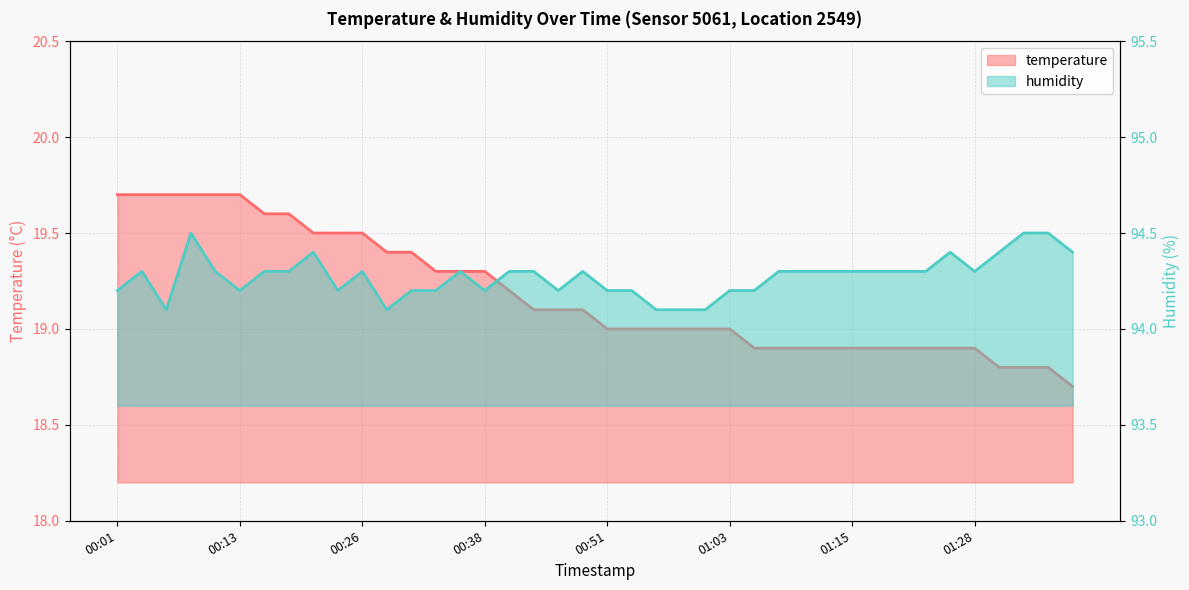

Reading right to left, what are all the values shown in this chart?

temperature: 18.7	18.8	18.8	18.8	18.9	18.9	18.9	18.9	18.9	18.9	18.9	18.9	18.9	18.9	19.0	19.0	19.0	19.0	19.0	19.0	19.1	19.1	19.1	19.2	19.3	19.3	19.3	19.4	19.4	19.5	19.5	19.5	19.6	19.6	19.7	19.7	19.7	19.7	19.7	19.7
humidity: 94.4	94.5	94.5	94.4	94.3	94.4	94.3	94.3	94.3	94.3	94.3	94.3	94.3	94.2	94.2	94.1	94.1	94.1	94.2	94.2	94.3	94.2	94.3	94.3	94.2	94.3	94.2	94.2	94.1	94.3	94.2	94.4	94.3	94.3	94.2	94.3	94.5	94.1	94.3	94.2